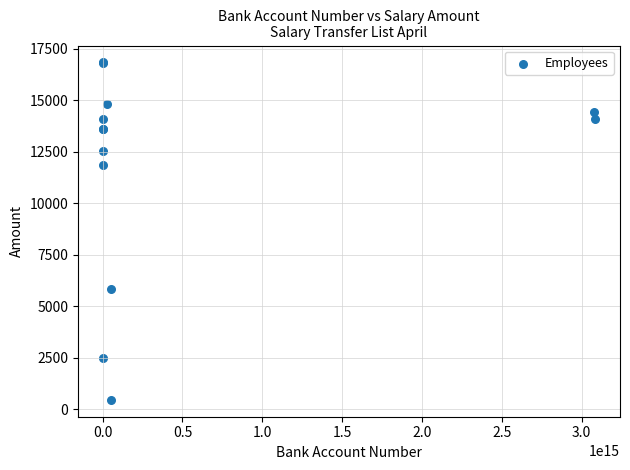

What Y value in the scatter plot is closest to 8644?

5845